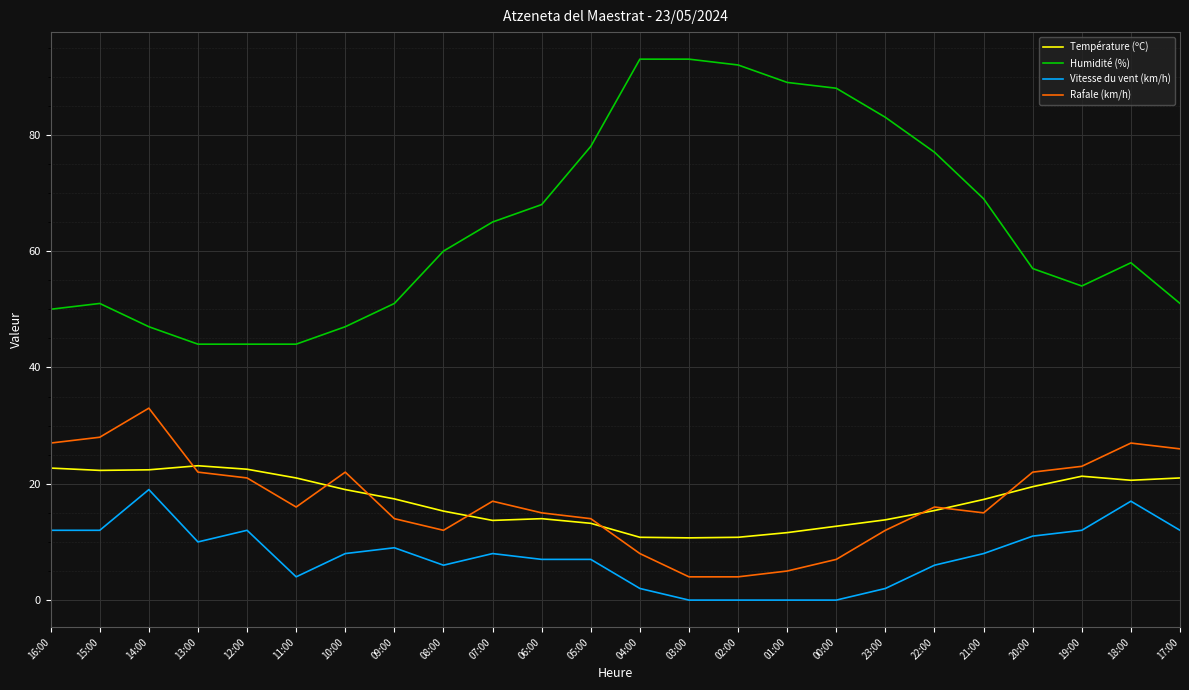

What is the highest value of the Température (ºC) series?

23.1